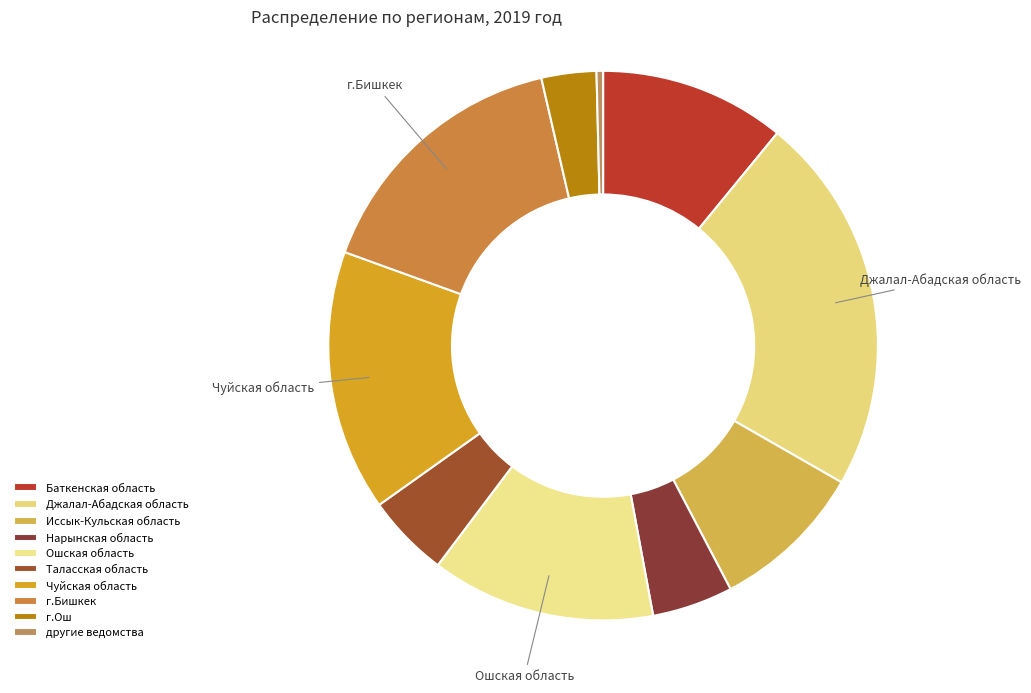

What portion of the pie excludes Баткенская область?

89.1%